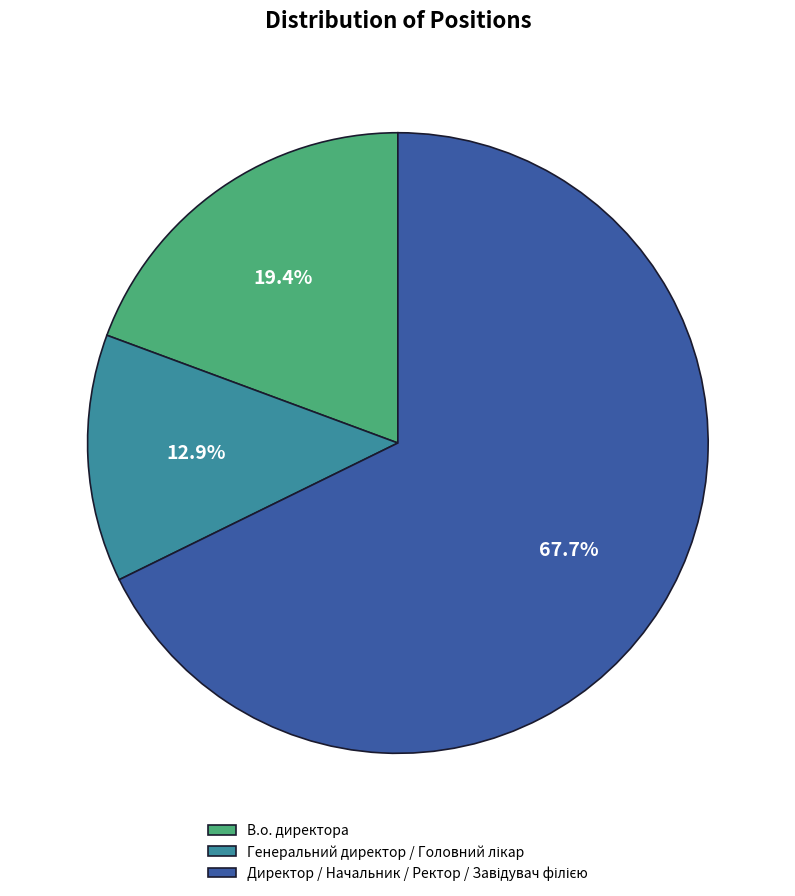

What percentage is NOT represented by В.о. директора?

80.6%